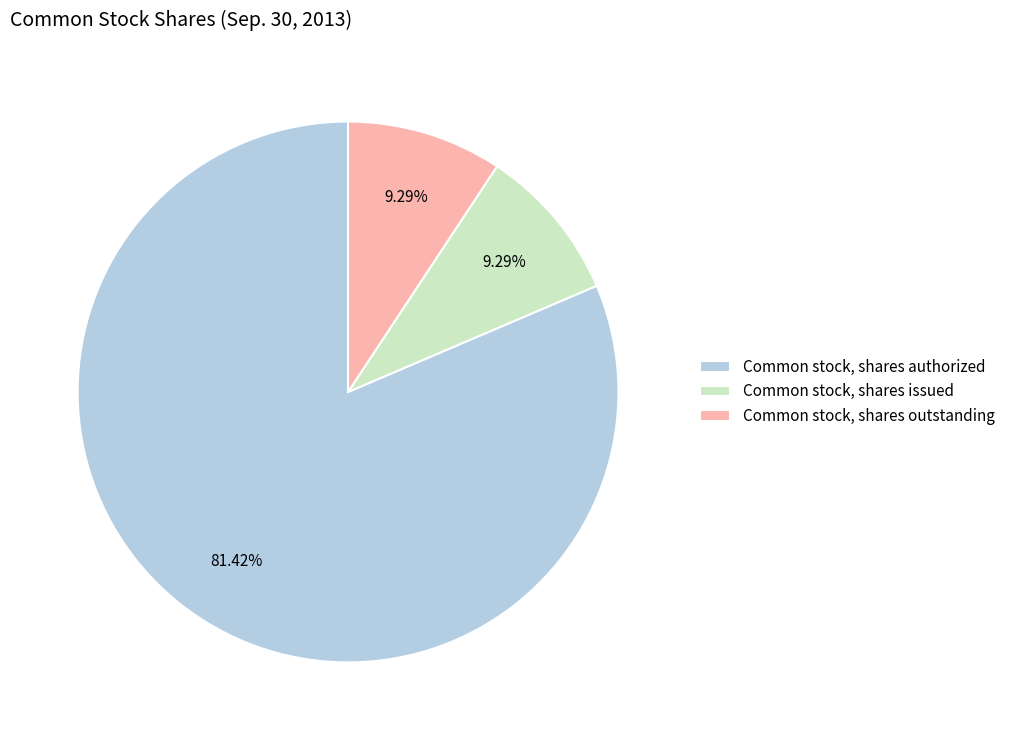

Does any single category account for the majority?

Yes